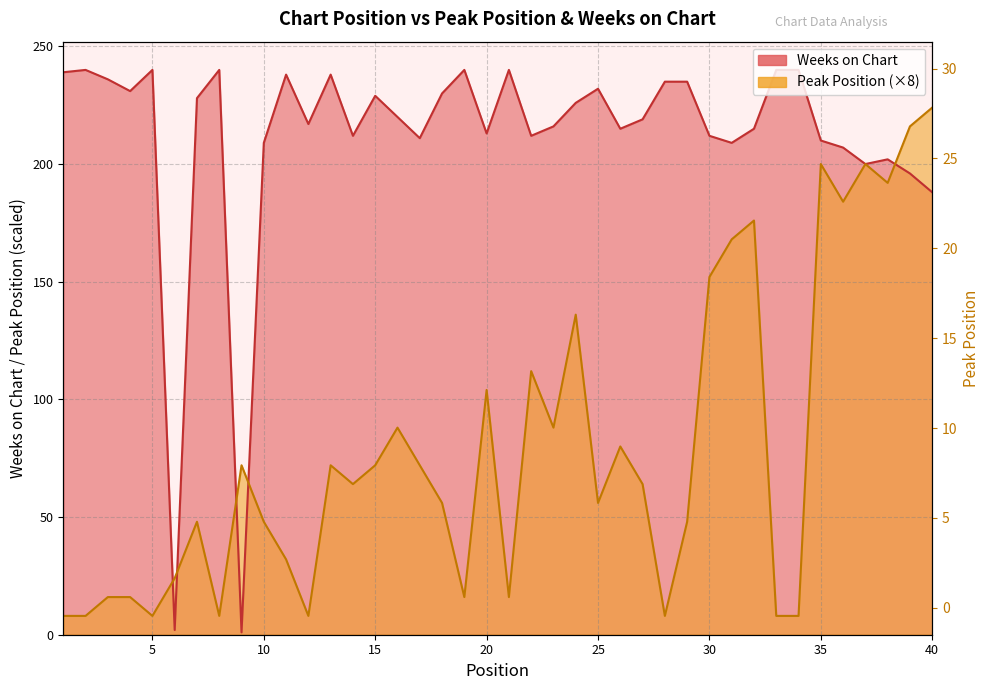

Reading left to right, list all the values displayed in this chart.

Peak Position: 8	8	16	16	8	24	48	8	72	48	32	8	72	64	72	88	72	56	16	104	16	112	88	136	56	80	64	8	48	152	168	176	8	8	200	184	200	192	216	224
Weeks on Chart: 239	240	236	231	240	2	228	240	1	209	238	217	238	212	229	220	211	230	240	213	240	212	216	226	232	215	219	235	235	212	209	215	240	240	210	207	200	202	196	188